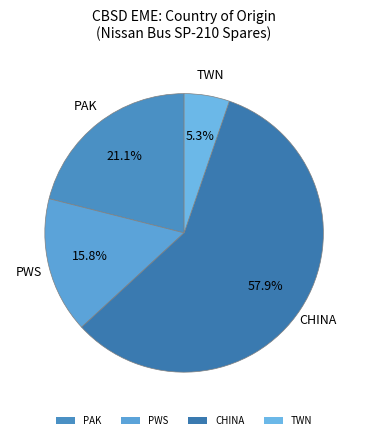

What percentage is the CHINA slice, to the nearest percent?

58%